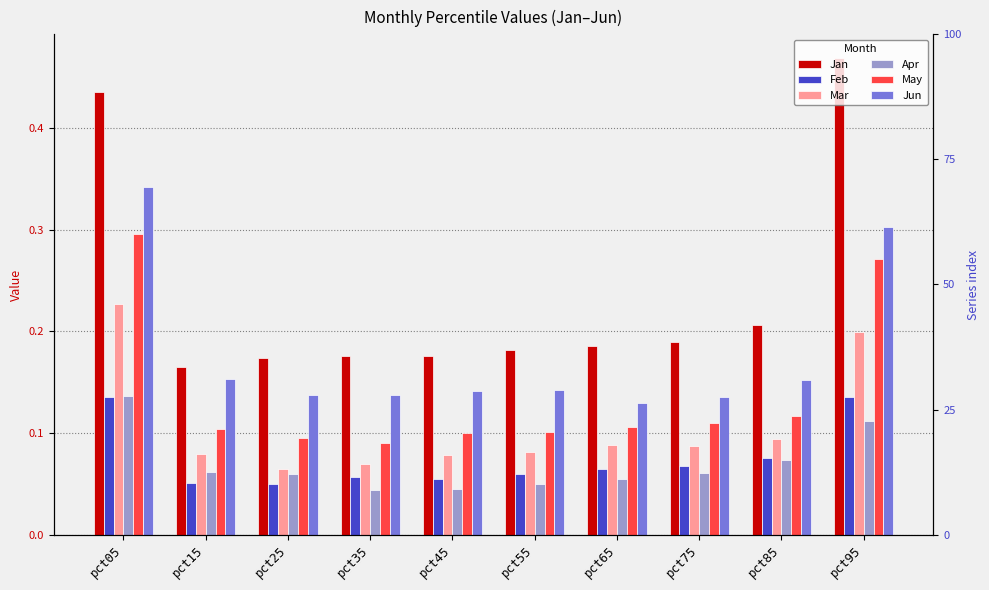

Reading left to right, what are all the values shown in this chart?

Jan: 0.4	0.2	0.2	0.2	0.2	0.2	0.2	0.2	0.2	0.5
Feb: 0.1	0.1	0.0	0.1	0.1	0.1	0.1	0.1	0.1	0.1
Mar: 0.2	0.1	0.1	0.1	0.1	0.1	0.1	0.1	0.1	0.2
Apr: 0.1	0.1	0.1	0.0	0.0	0.0	0.1	0.1	0.1	0.1
May: 0.3	0.1	0.1	0.1	0.1	0.1	0.1	0.1	0.1	0.3
Jun: 0.3	0.2	0.1	0.1	0.1	0.1	0.1	0.1	0.2	0.3